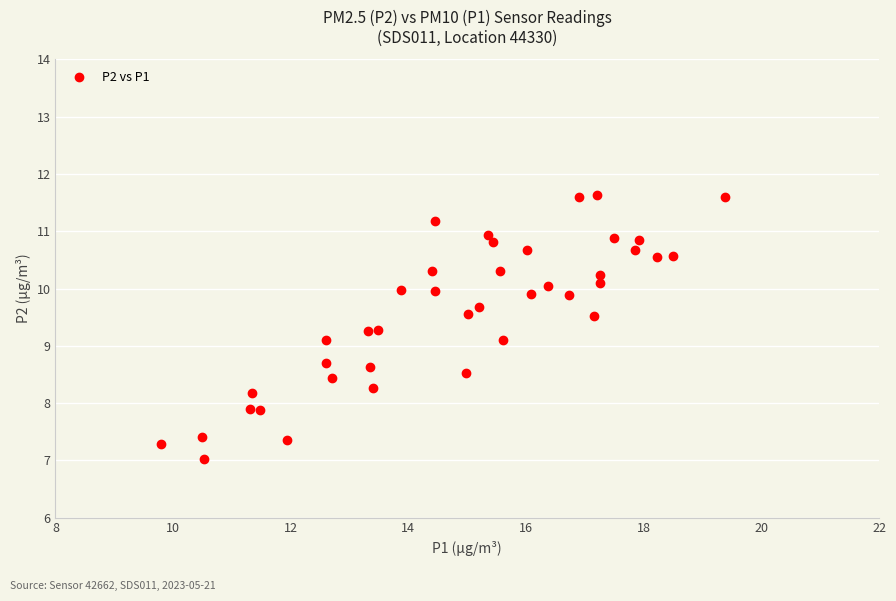

What is the range of X values (max minus min)?

9.6